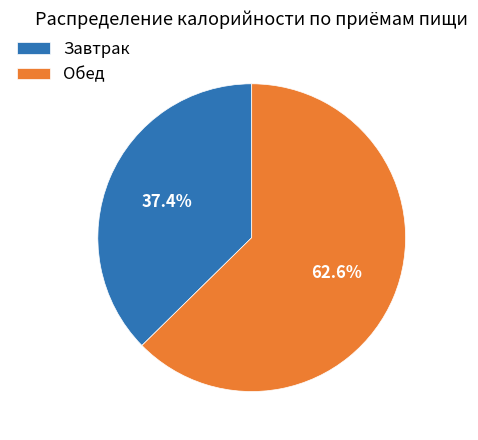

Which category accounts for the majority?

Обед